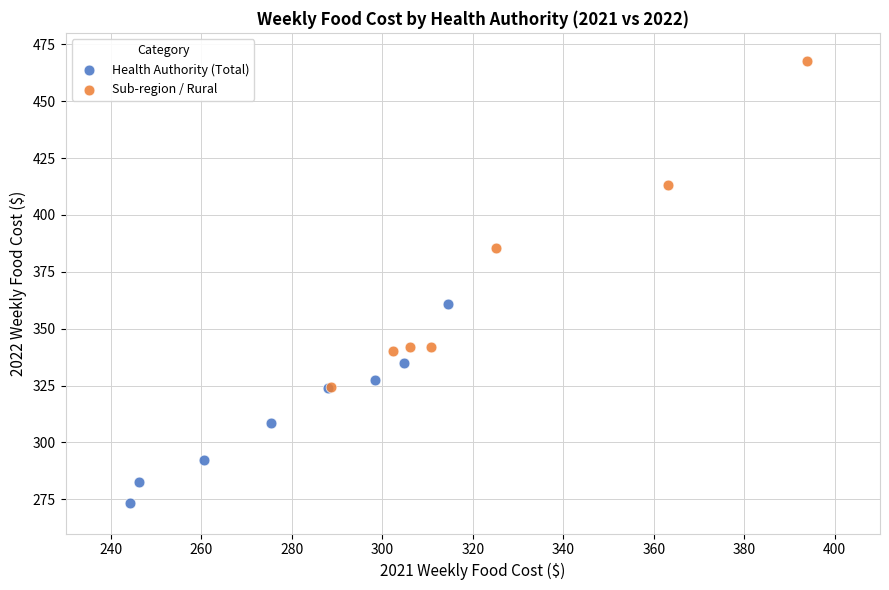

Which series has the widest spread of Y values?

Sub-region / Rural